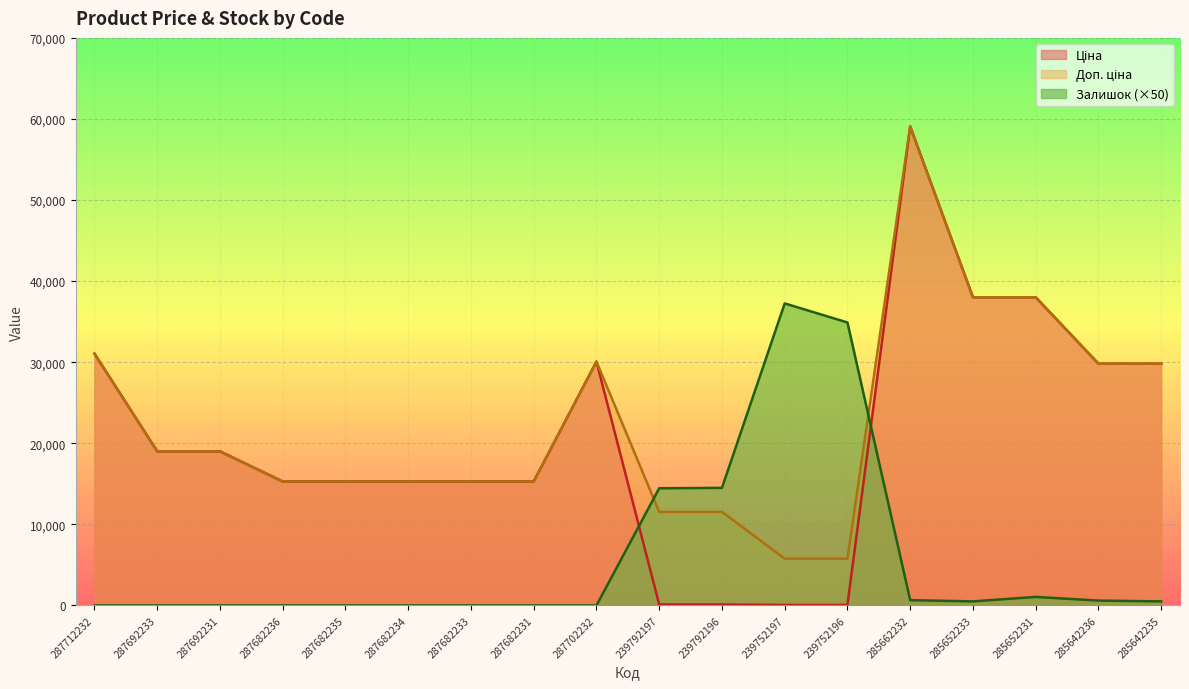

Rank the categories by Залишок value from lowest to highest.

287712232, 287692233, 287692231, 287682236, 287682235, 287682234, 287682233, 287682231, 287702232, 285652233, 285642235, 285642236, 285662232, 285652231, 239792197, 239792196, 239752196, 239752197